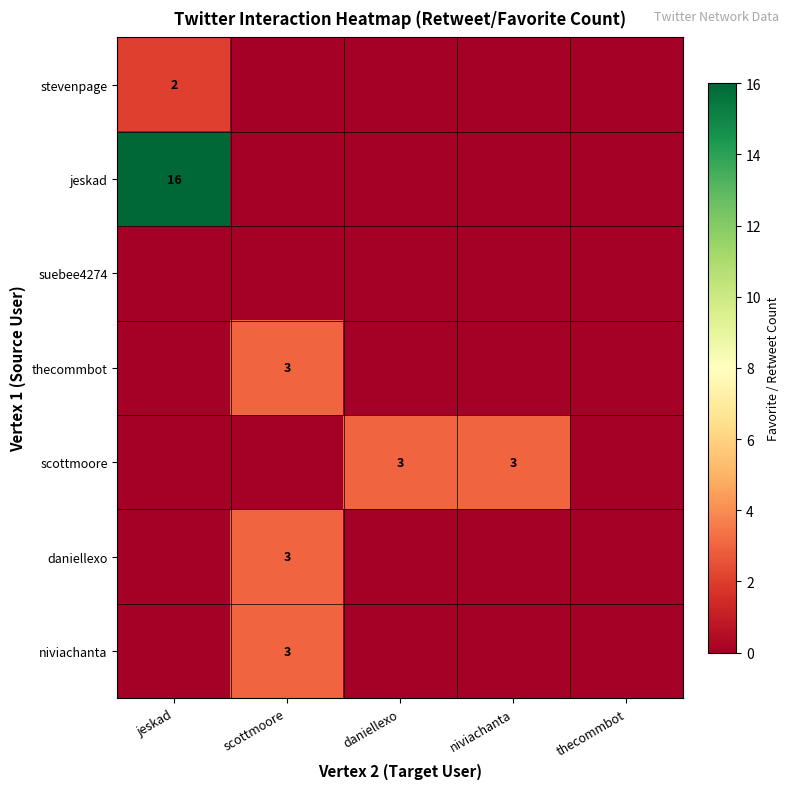

At which category is the sum across all series the highest?

jeskad